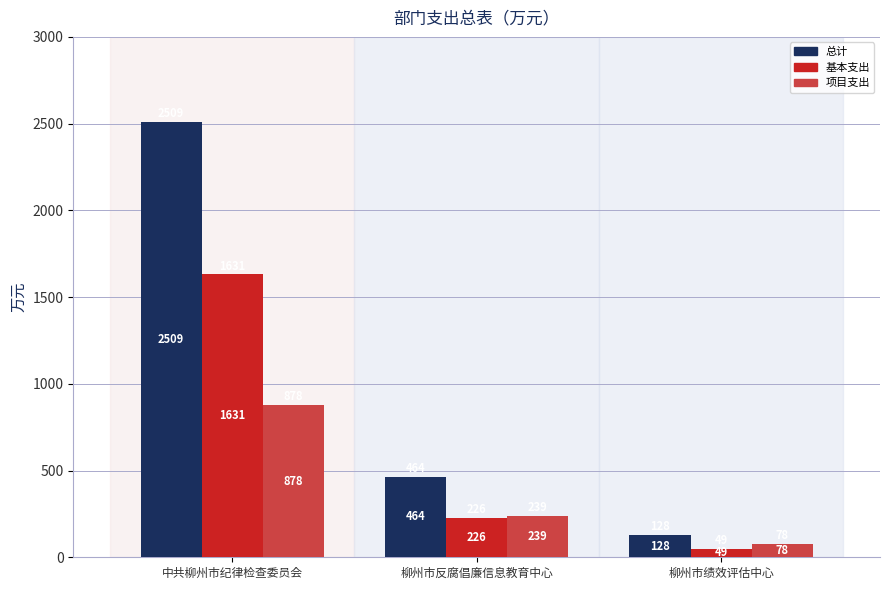

Between 中共柳州市纪律检查委员会 and 柳州市反腐倡廉信息教育中心, which series saw the biggest shift?

总计